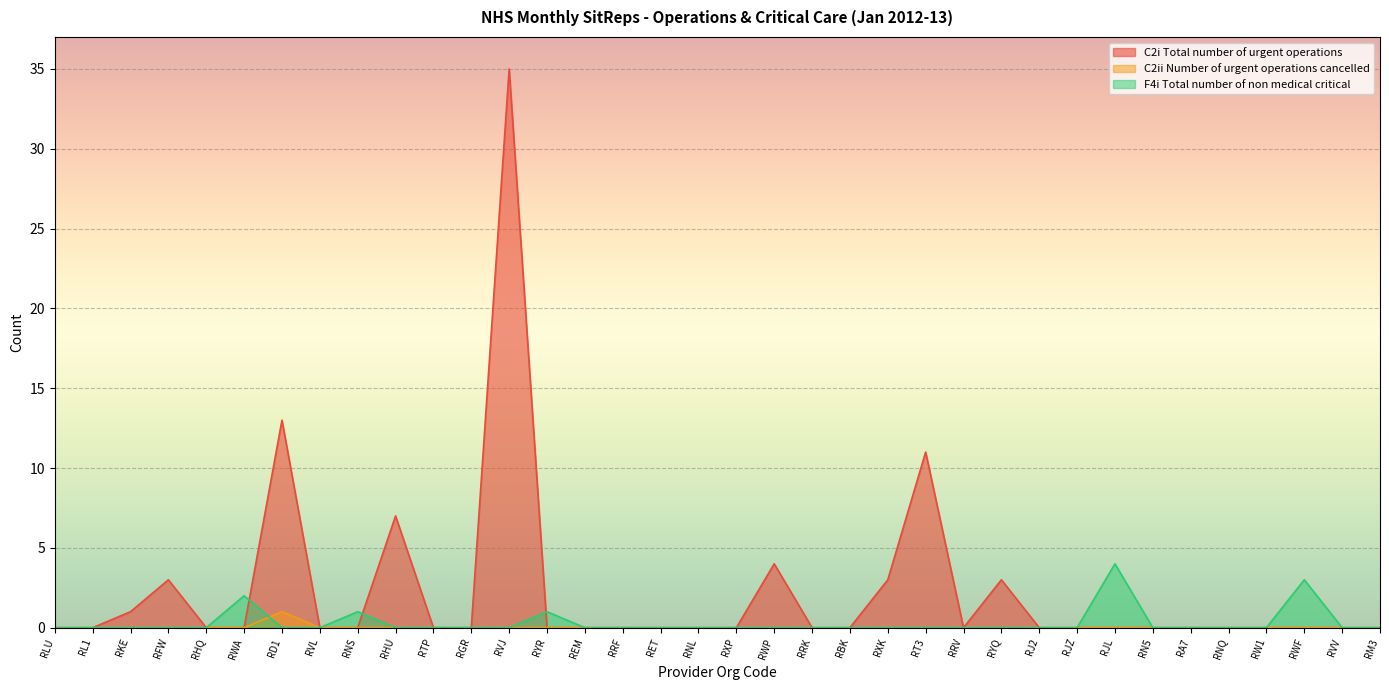

What is the maximum value shown in the chart?

35